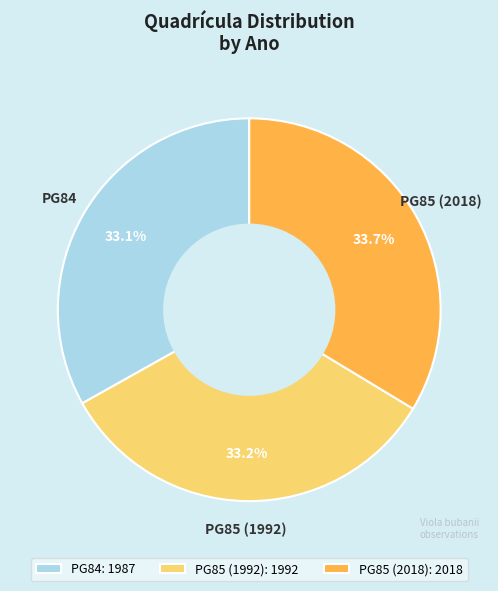

Is the sum of PG85 (2018) and PG85 (1992) greater than half?

Yes